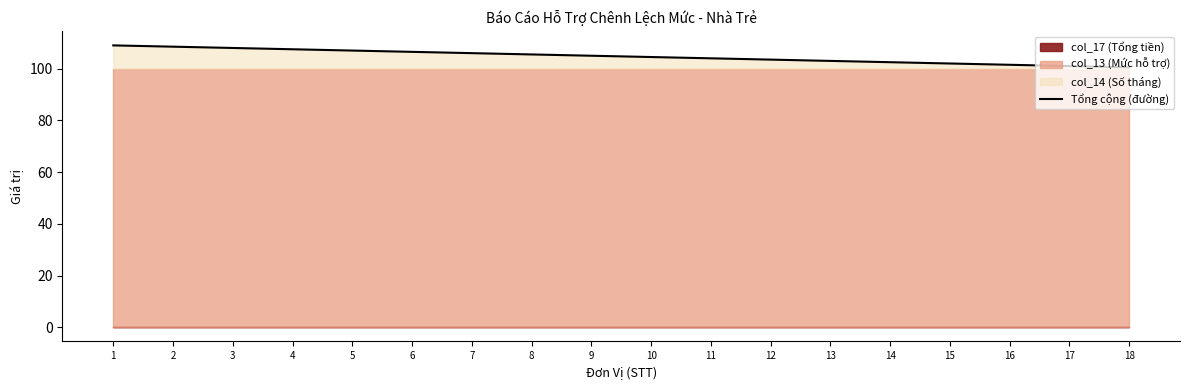

At which category does the chart reach its minimum across all series?

18